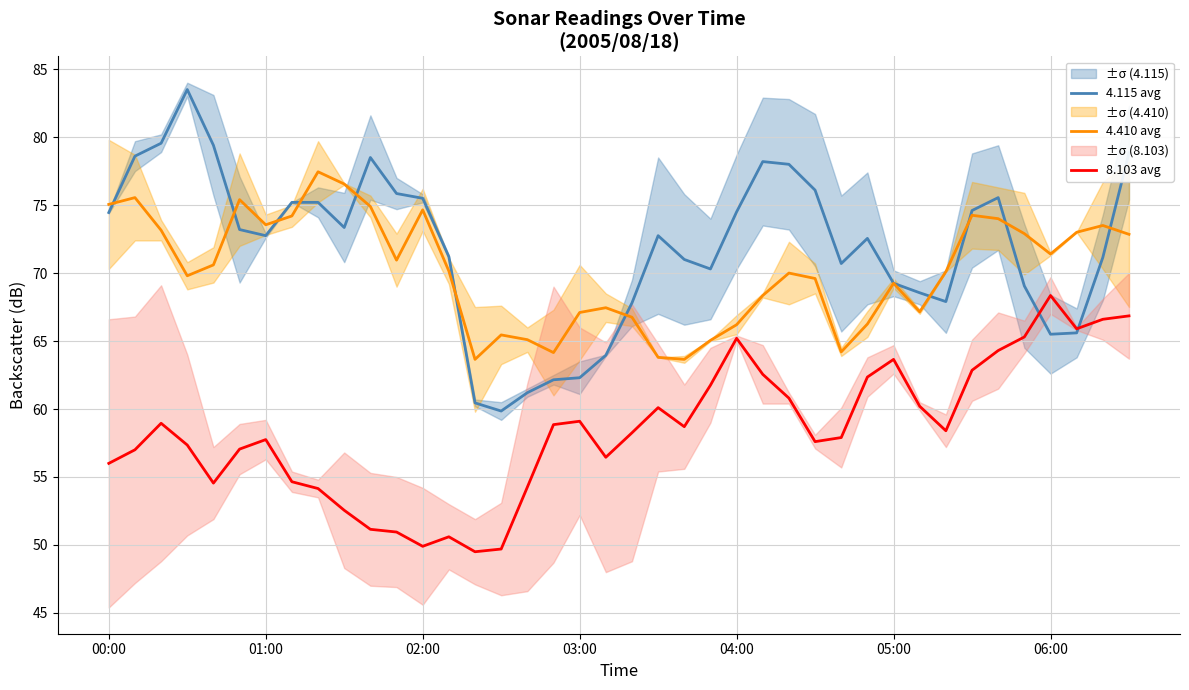

What is the minimum value for 8.103 avg?

49.5